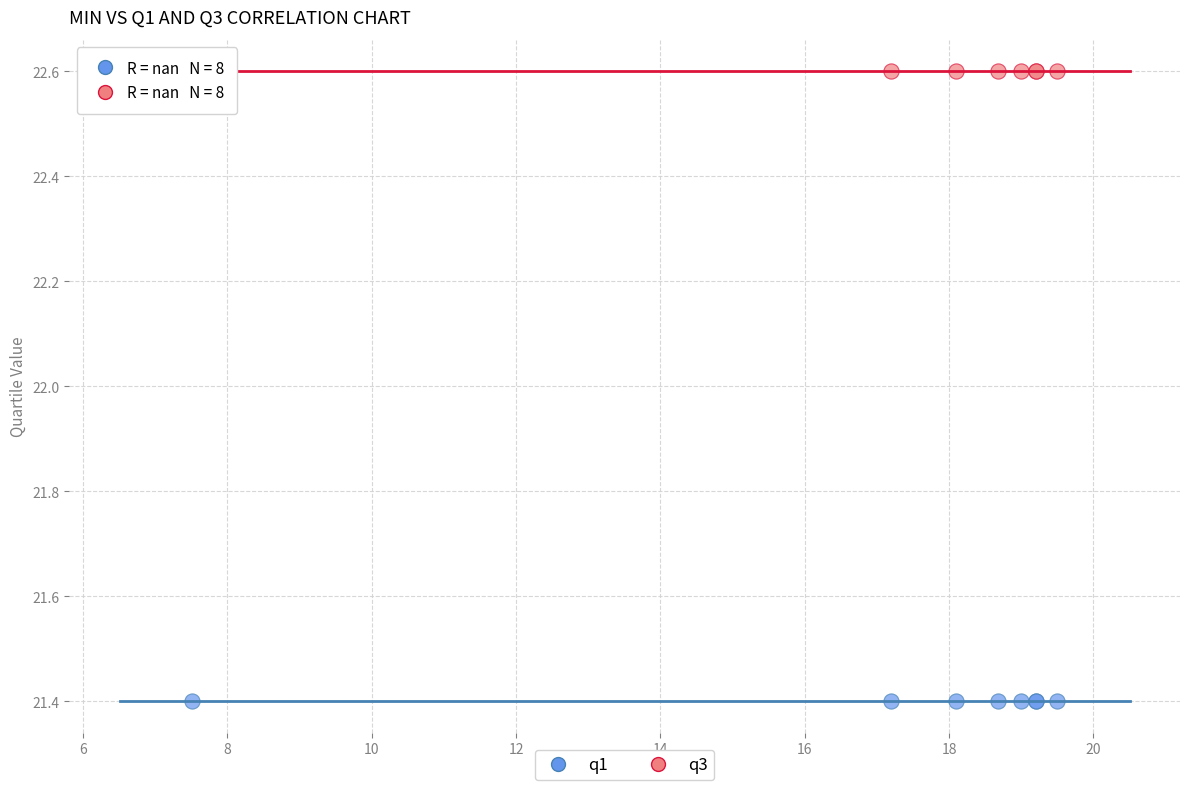

Which series contains the highest Y value?

q3